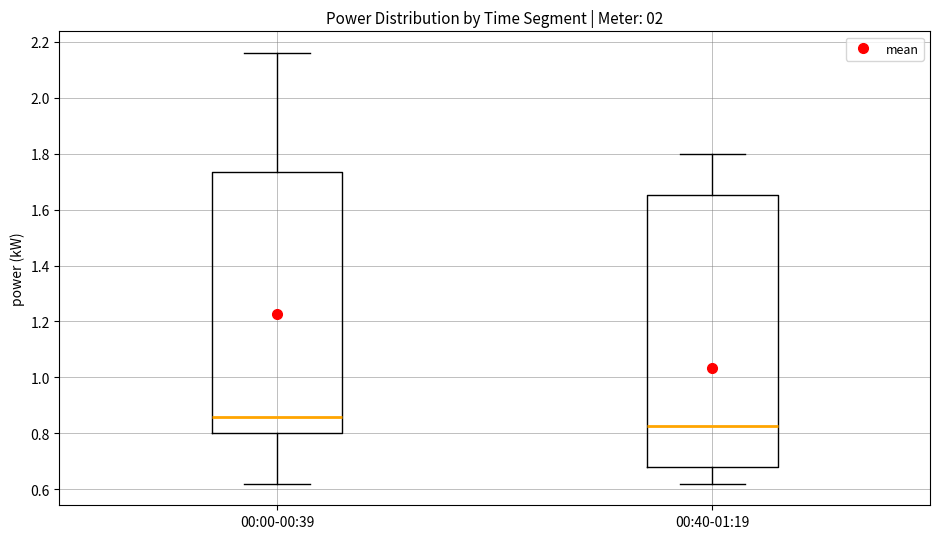

Reading left to right, transcribe this box plot: for each box, give where its median line is, the range the box spans, and where its two whiskers end, as read against the y-axis. The values are not printed on the chart, so give them approximately, as read against the axis.

00:00-00:39: median 0.86, box 0.80 to 1.74, whiskers 0.62 to 2.16
00:40-01:19: median 0.82, box 0.68 to 1.66, whiskers 0.62 to 1.80